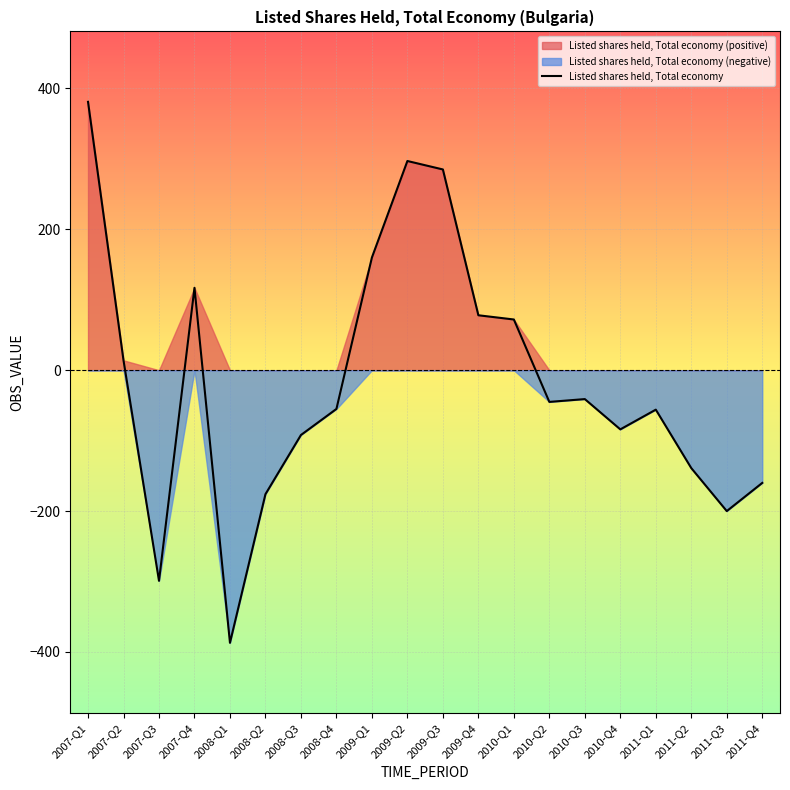

Reading left to right, what are all the values shown in this chart?

2007-Q1=381	2007-Q2=14	2007-Q3=-299	2007-Q4=117	2008-Q1=-387	2008-Q2=-176	2008-Q3=-92	2008-Q4=-55	2009-Q1=160	2009-Q2=297	2009-Q3=285	2009-Q4=78	2010-Q1=72	2010-Q2=-45	2010-Q3=-41	2010-Q4=-84	2011-Q1=-56	2011-Q2=-139	2011-Q3=-200	2011-Q4=-160